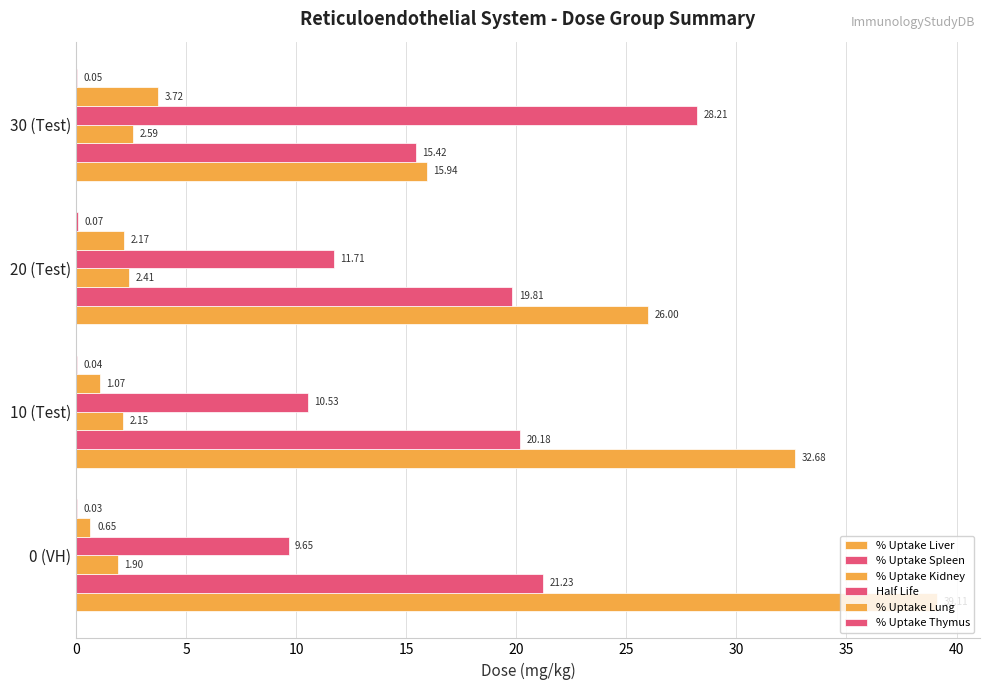

What is the minimum value for % Uptake Lung?

0.7